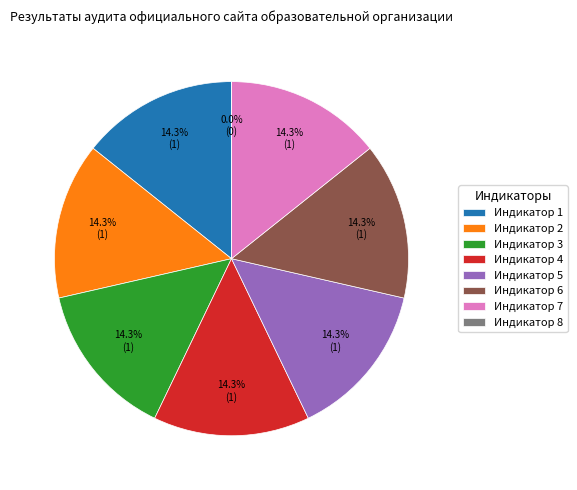

Combined, what portion of the pie is Индикатор 2 and Индикатор 1?

28.6%